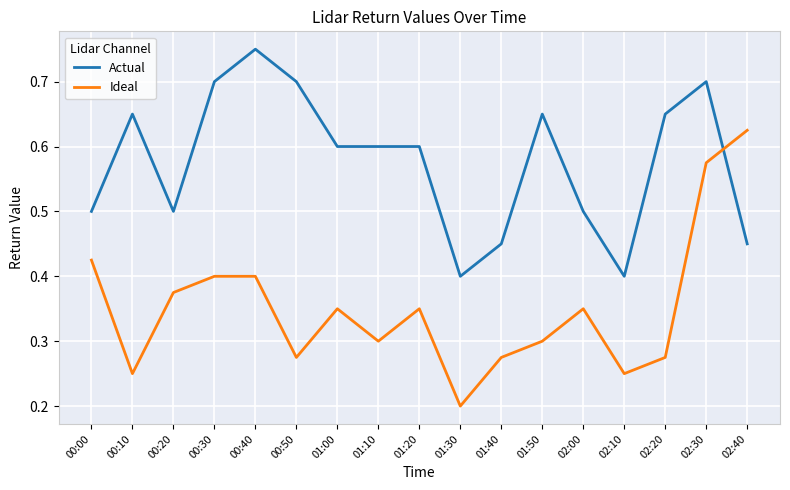

Which series has the largest range (max minus min)?

Ideal